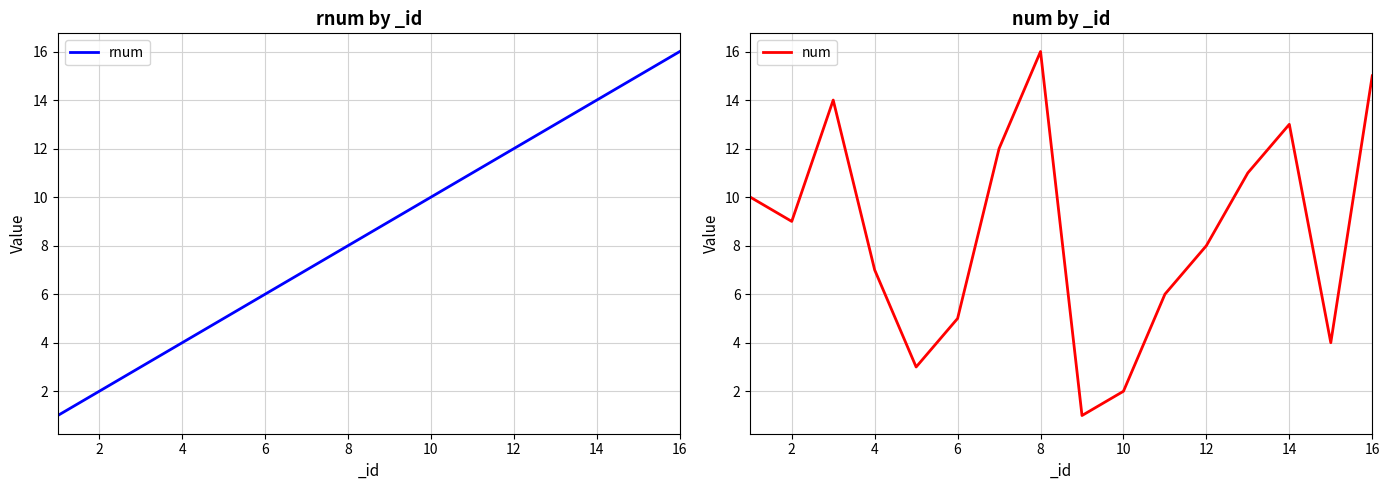

After their last crossing, which series has the higher values: rnum or num?

rnum